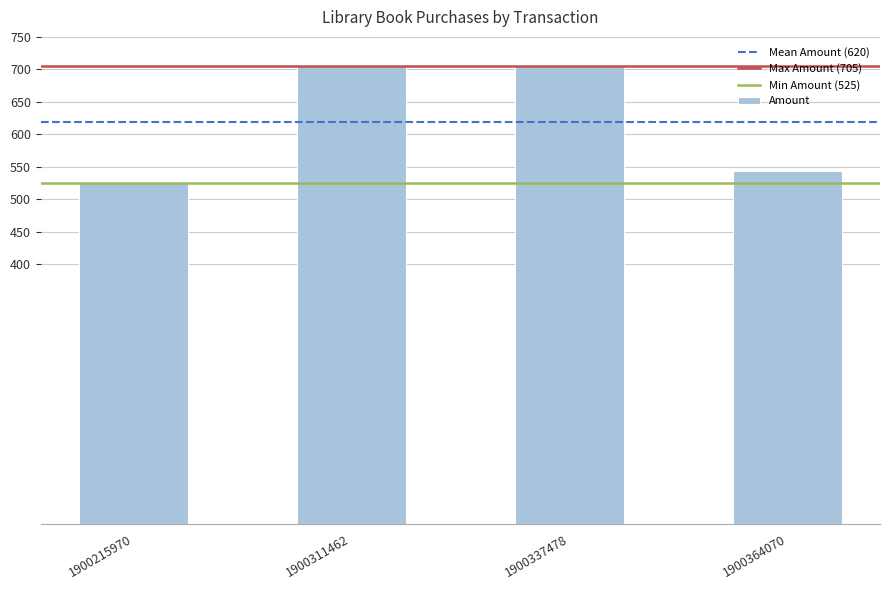

How many values are between 543 and 705?

3